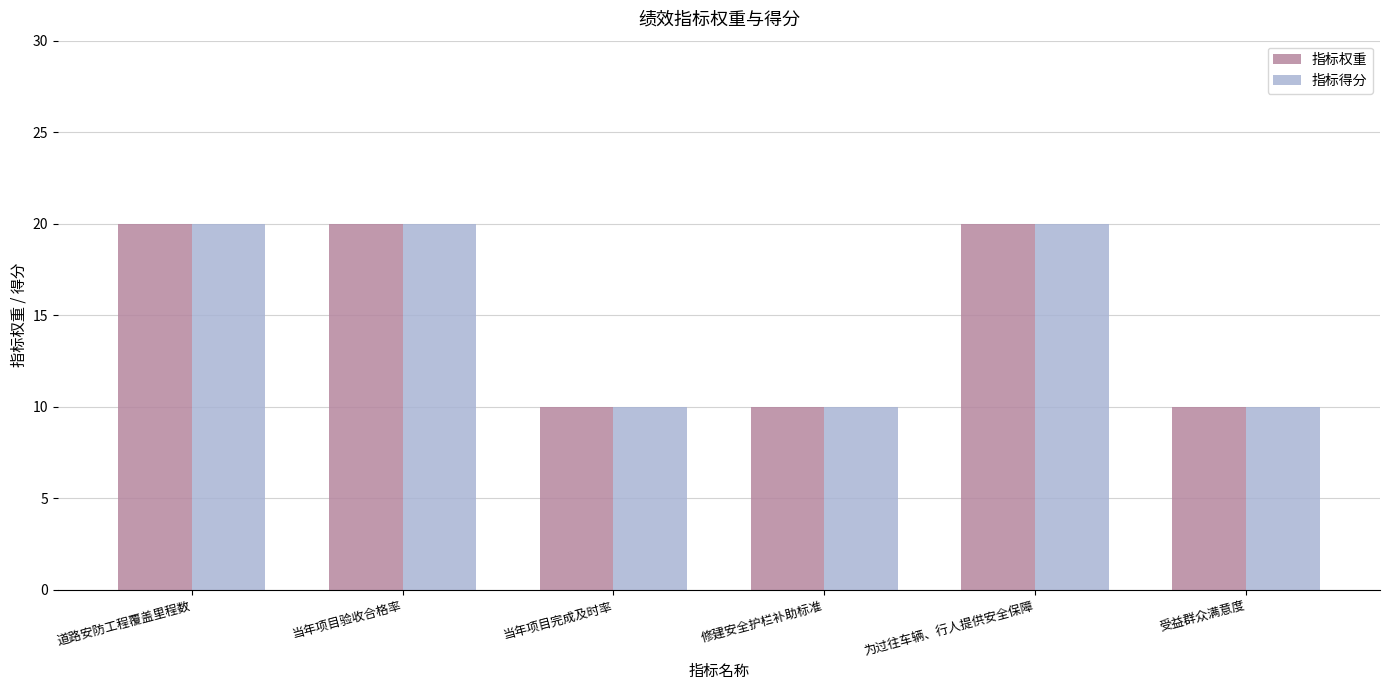

The value of 指标权重 at 道路安防工程覆盖里程数 is 20. True or false?

True